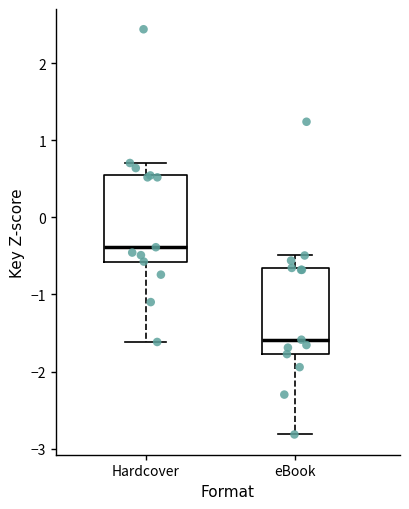

Where does the lower whisker of the box for Hardcover end on the y-axis? The values are not printed on the chart, so give them approximately, as read against the axis.

-1.6